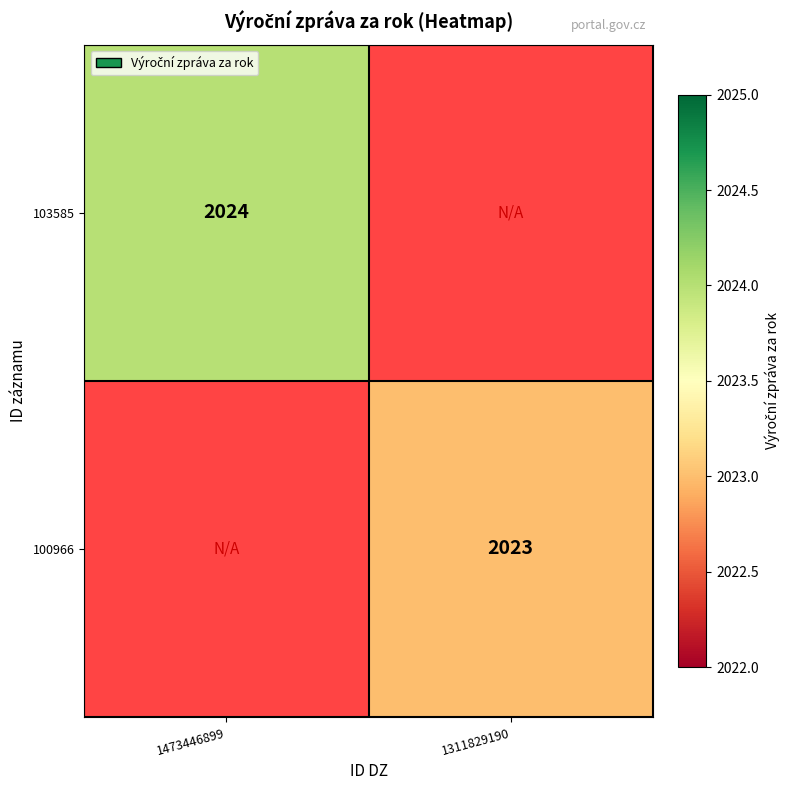

What is the maximum value shown in the chart?

2024